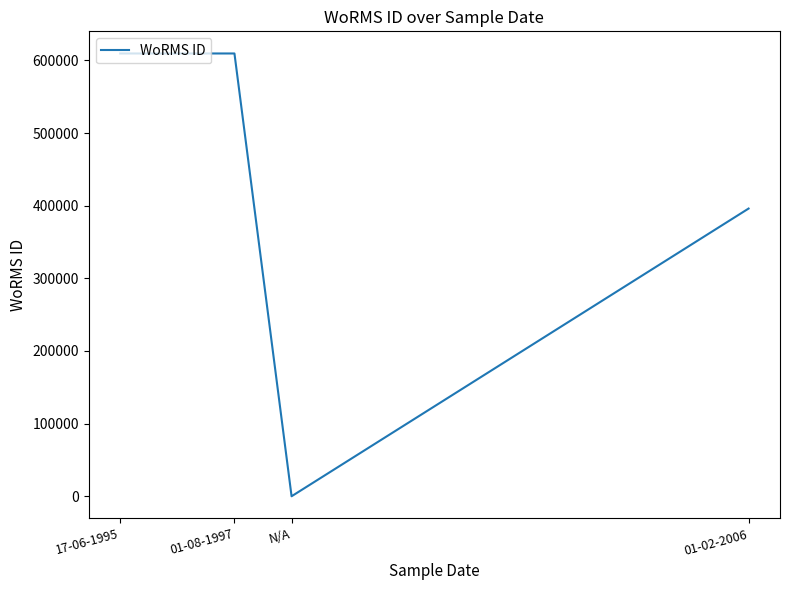

At which label is the value closest to 304730?

01-02-2006